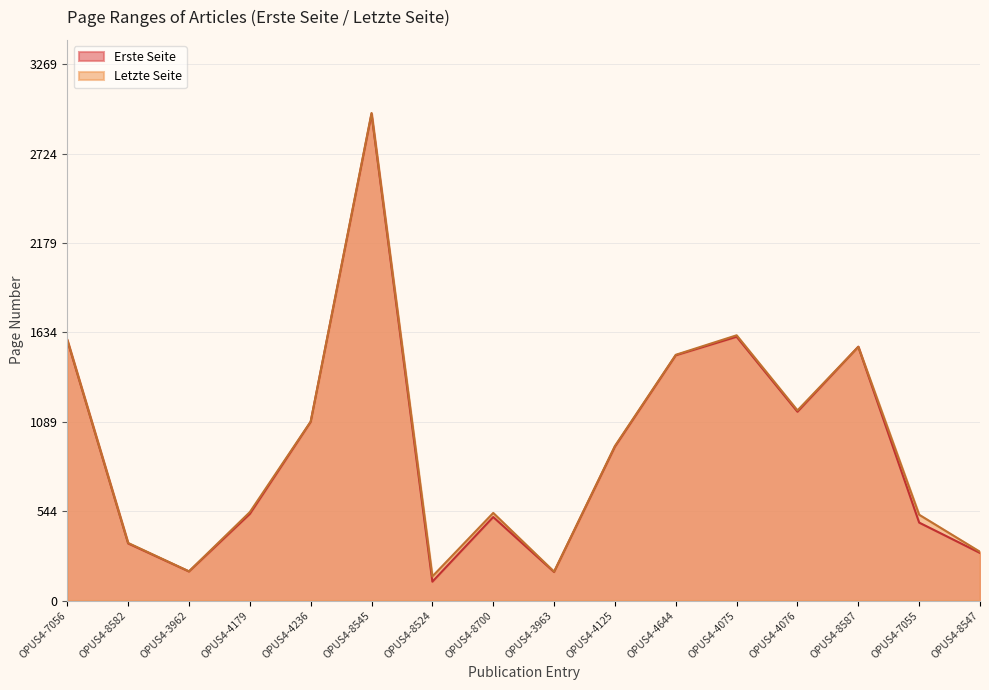

What is the highest value of the Letzte Seite series?

2972